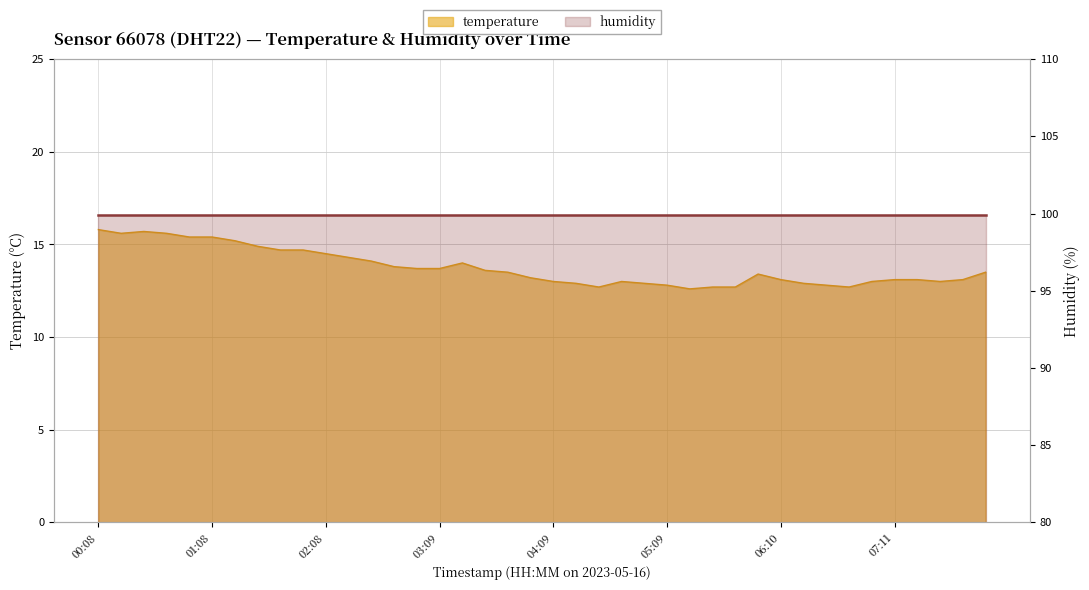

Does the chart display data point markers on the line(s)?

No